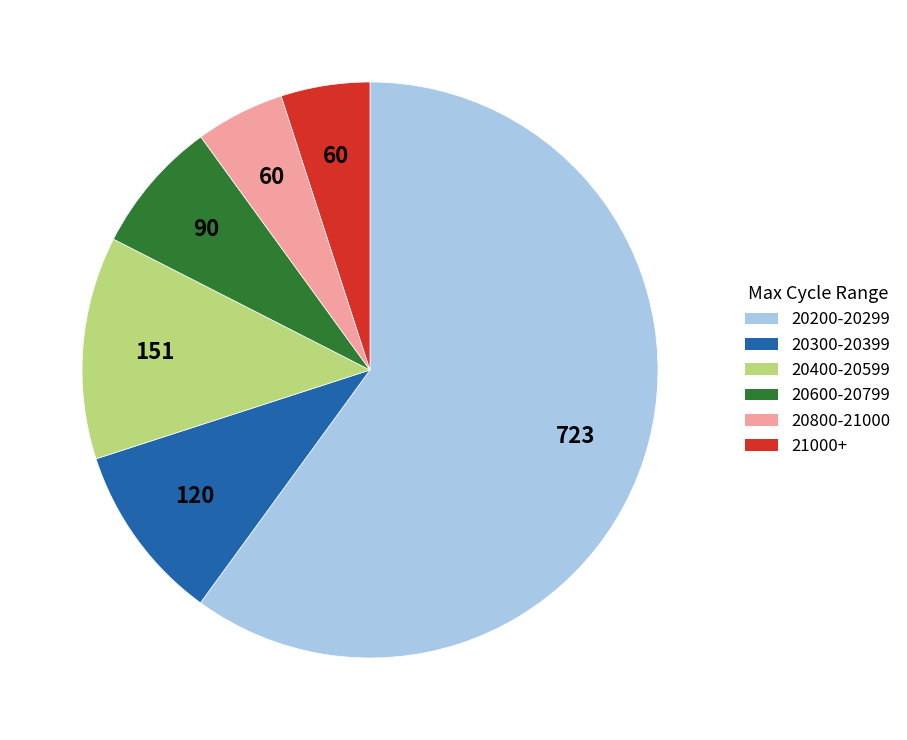

Which has a higher value, 20400-20599 or 20200-20299?

20200-20299